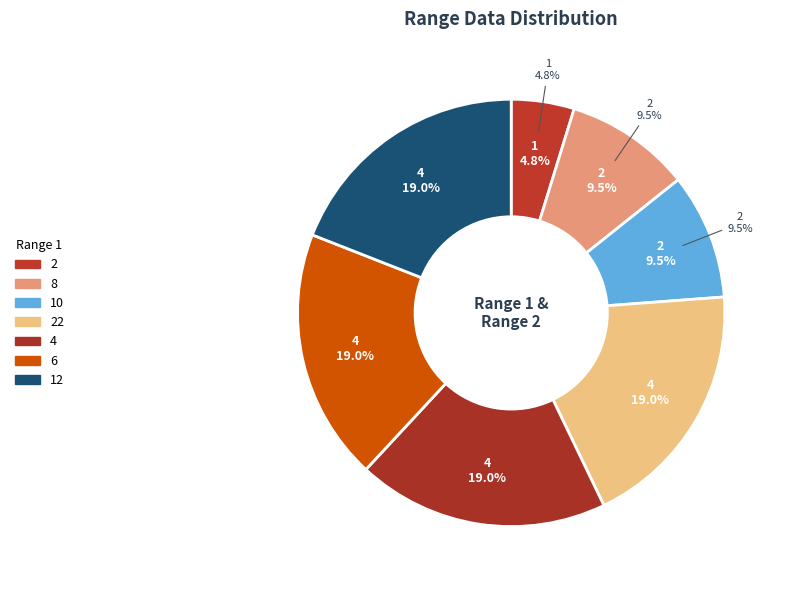

To the nearest percent, what portion does 12 represent?

19%